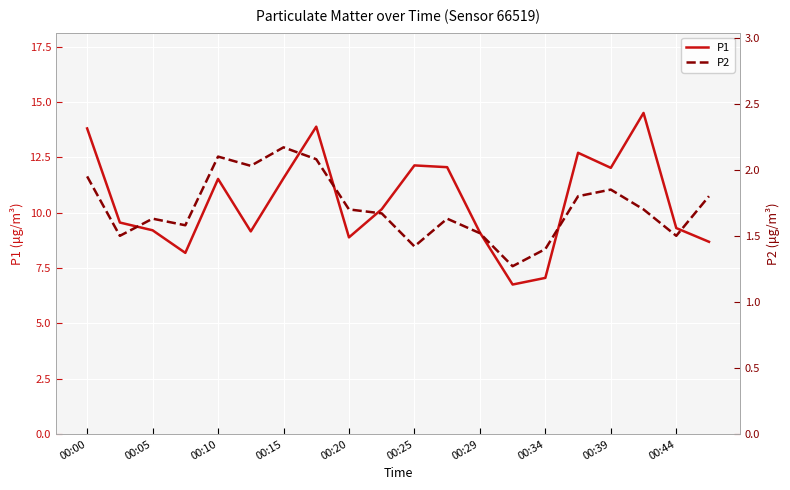

The P2 series shows 1.5 at 00:44. True or false?

True